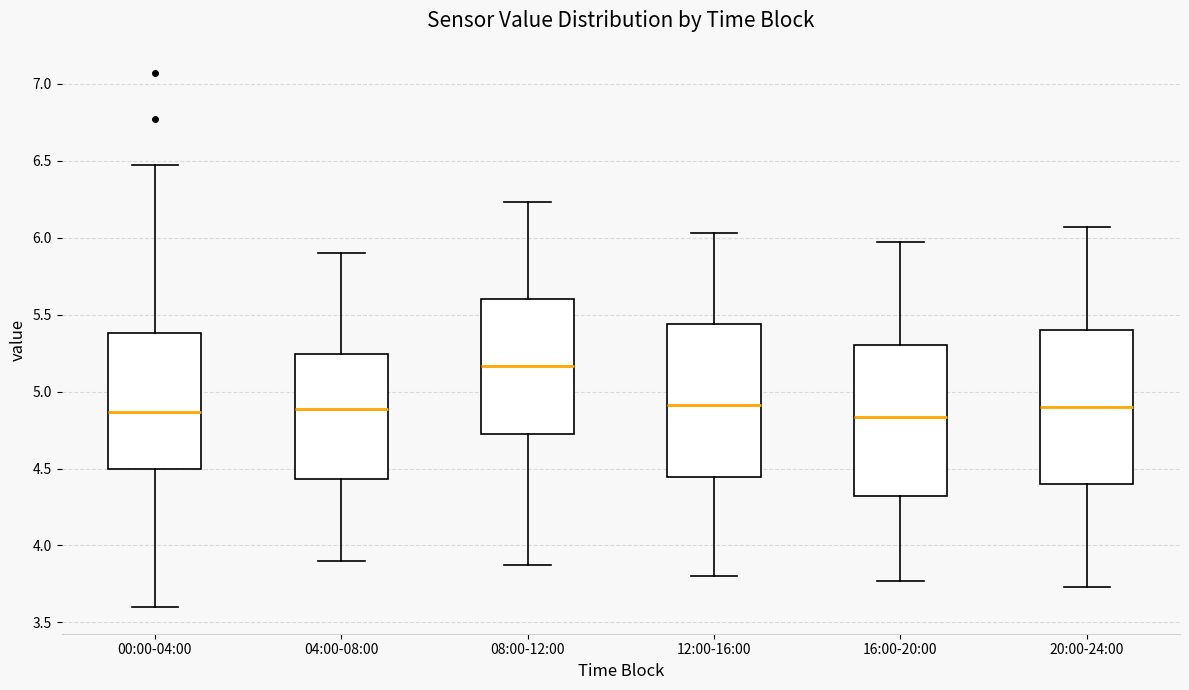

Where does the lower whisker of the box for 16:00-20:00 end on the y-axis? The values are not printed on the chart, so give them approximately, as read against the axis.

3.75